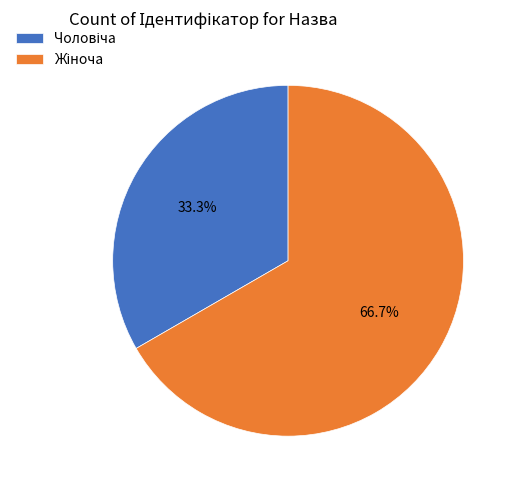

How many segments does this pie chart have?

2